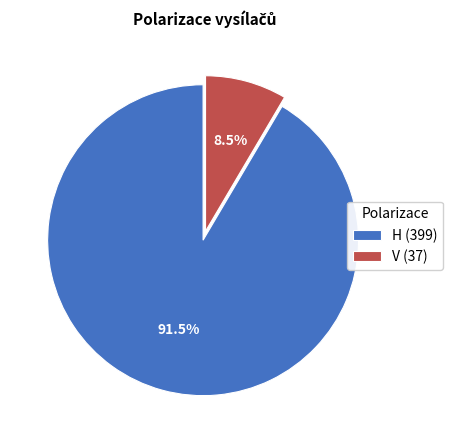

The H slice represents 99% of the pie. True or false?

False